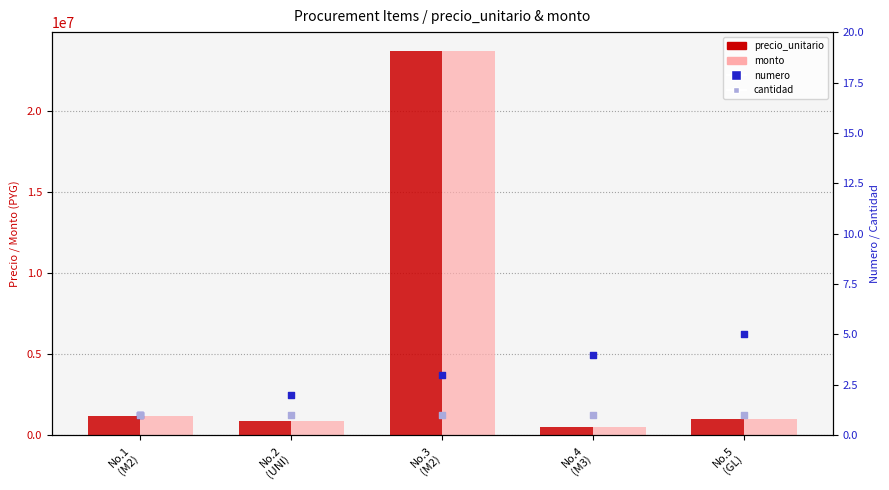

What is the total value across all series at No.4
(M3)?

1008585